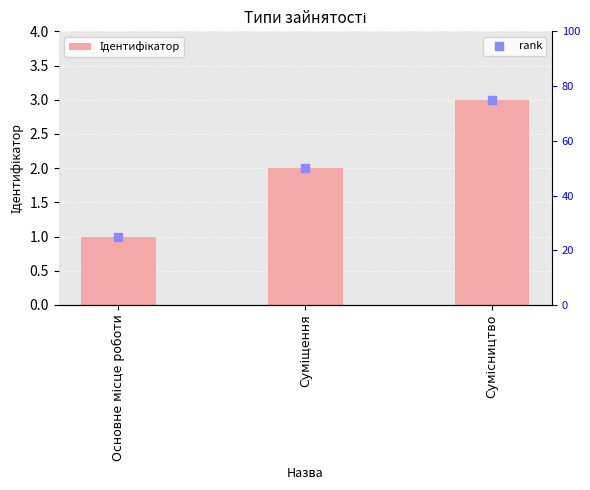

Which series has the largest total across all categories?

rank